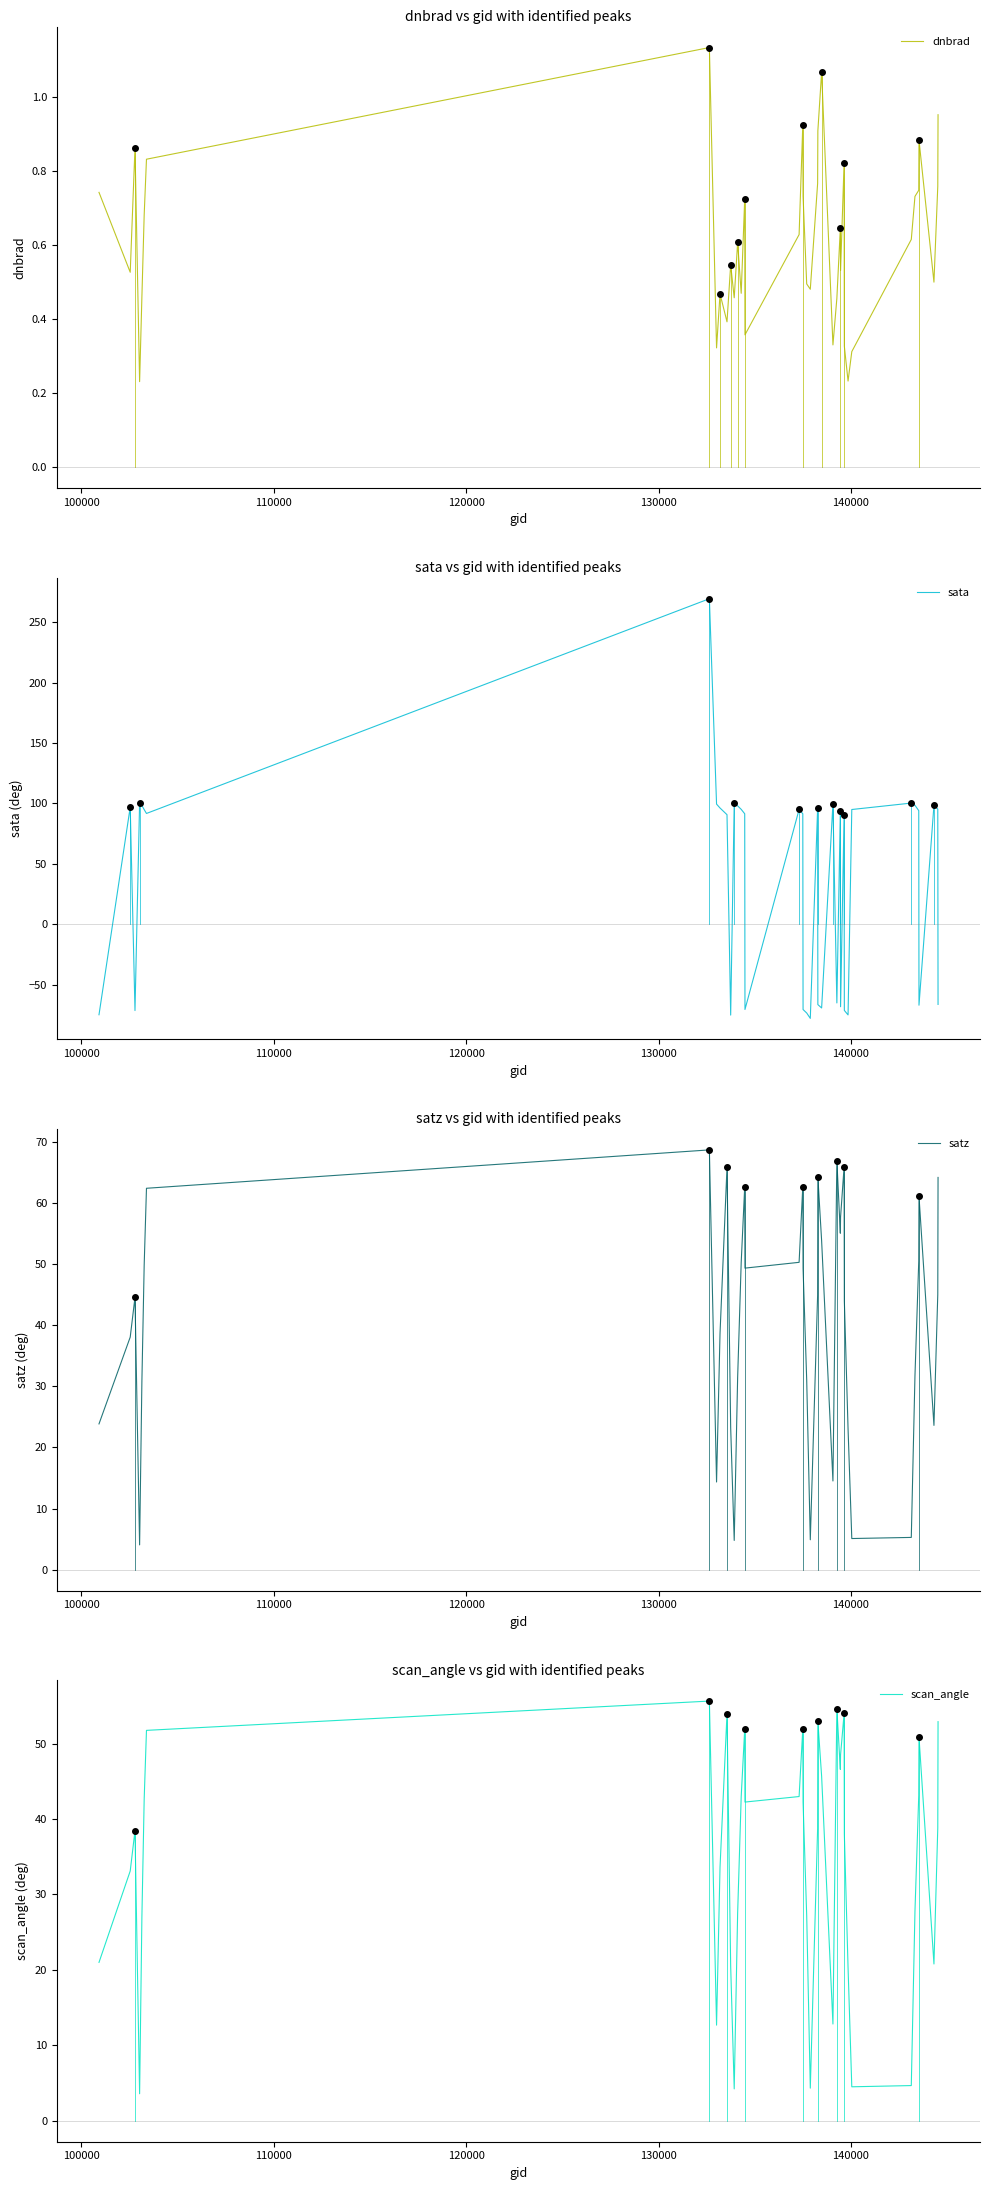

What is the highest value of the sata series?

269.5